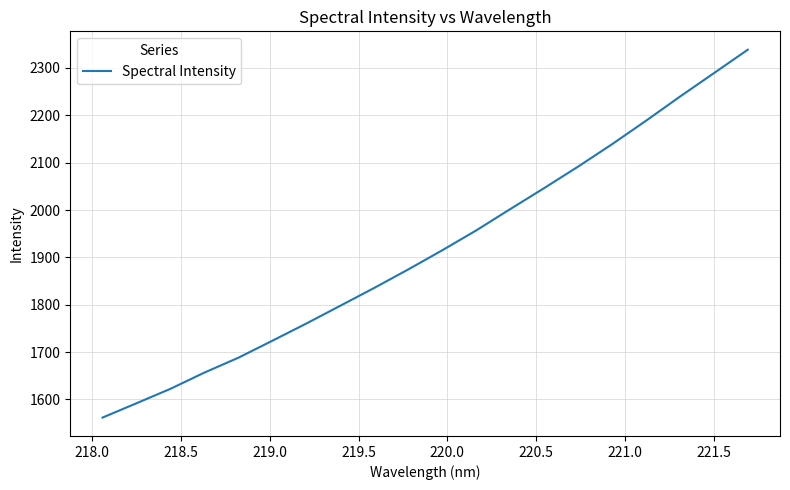

What is the minimum value shown in the chart?

1561.8